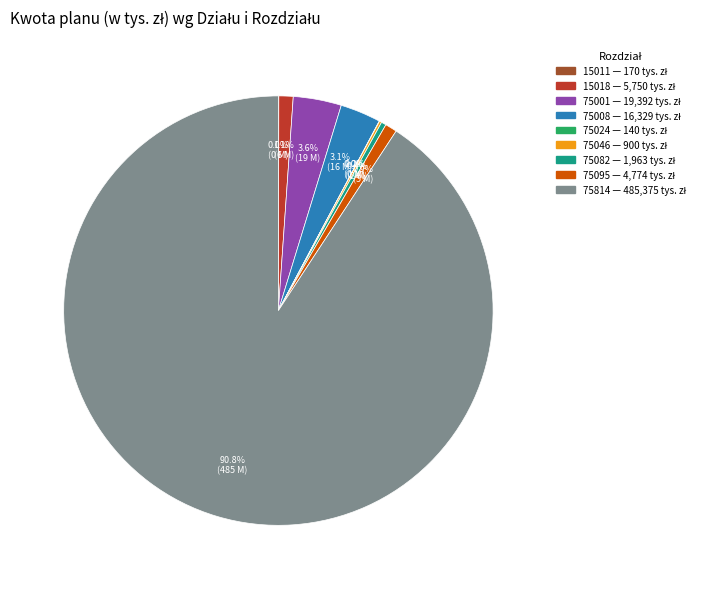

Does any single category account for the majority?

Yes